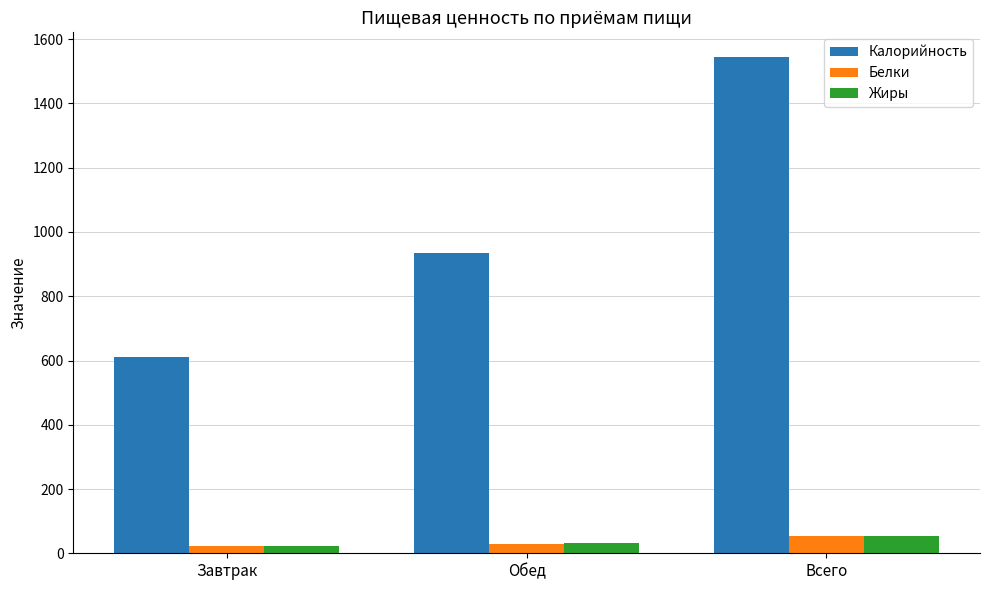

Which series has the largest range (max minus min)?

Калорийность